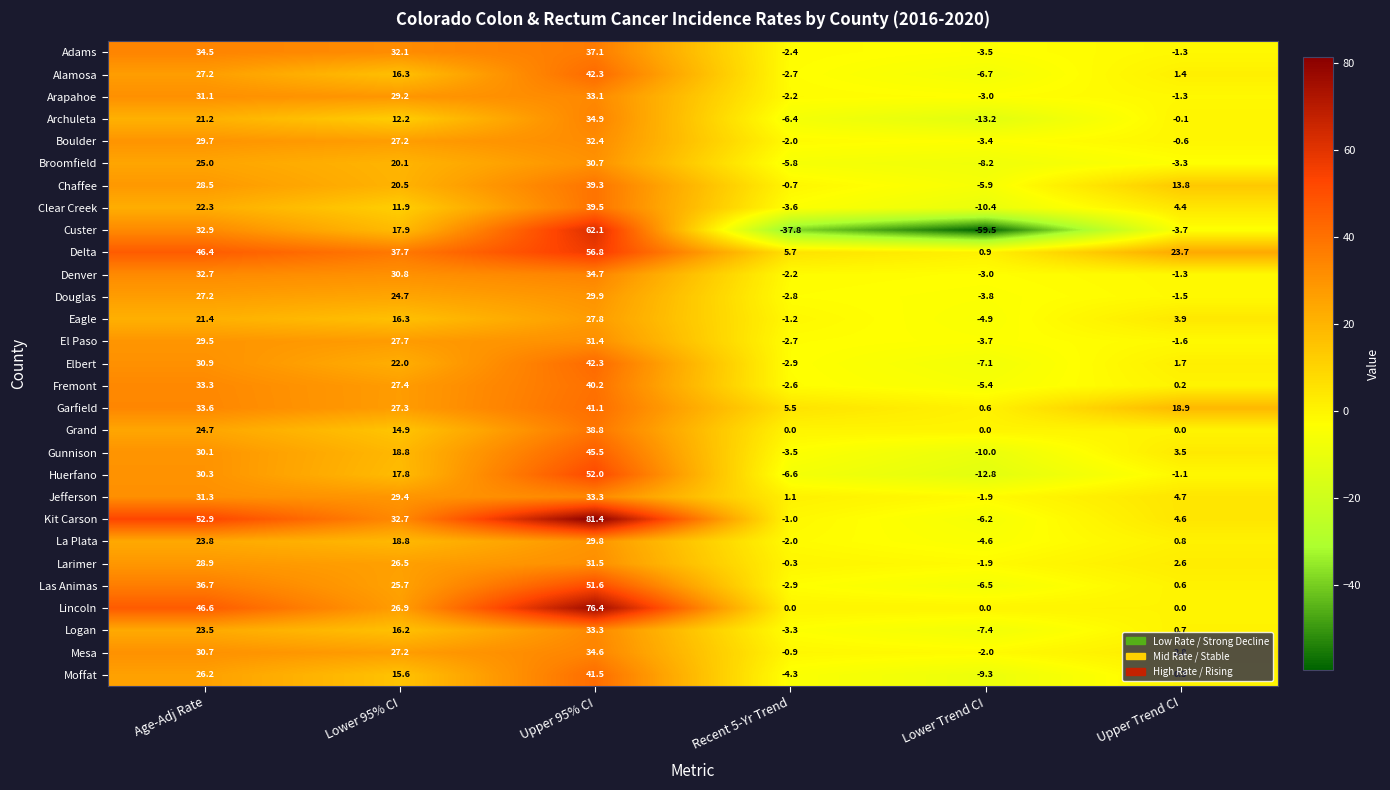

Which series has the largest range (max minus min)?

Custer